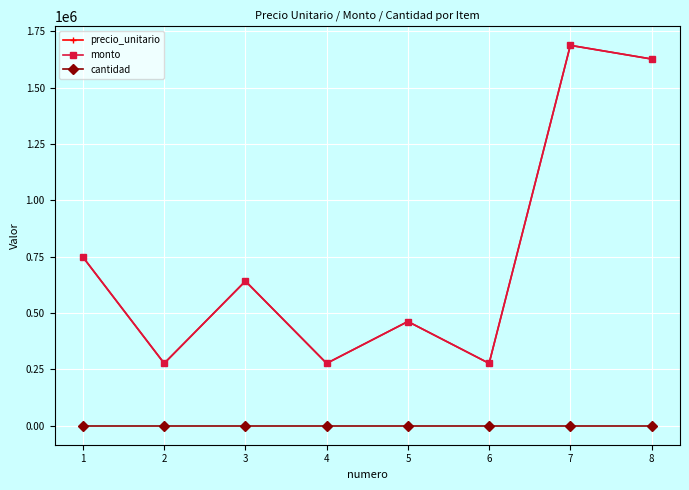

At which label does monto first exceed 641667?

1